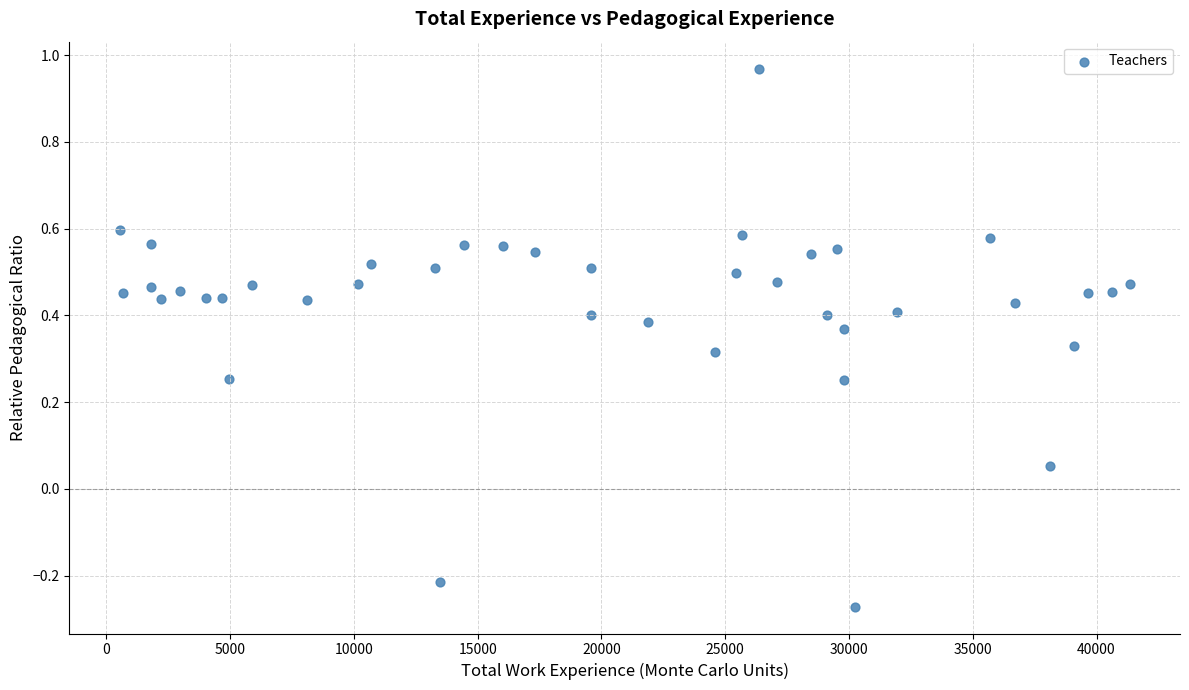

What is the range of Y values (max minus min)?

1.2